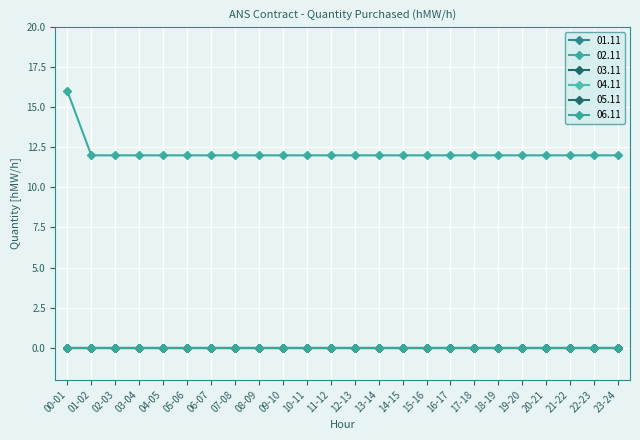

Reading left to right, list all the values displayed in this chart.

01.11: 0	0	0	0	0	0	0	0	0	0	0	0	0	0	0	0	0	0	0	0	0	0	0	0
02.11: 16	12	12	12	12	12	12	12	12	12	12	12	12	12	12	12	12	12	12	12	12	12	12	12
03.11: 0	0	0	0	0	0	0	0	0	0	0	0	0	0	0	0	0	0	0	0	0	0	0	0
04.11: 0	0	0	0	0	0	0	0	0	0	0	0	0	0	0	0	0	0	0	0	0	0	0	0
05.11: 0	0	0	0	0	0	0	0	0	0	0	0	0	0	0	0	0	0	0	0	0	0	0	0
06.11: 0	0	0	0	0	0	0	0	0	0	0	0	0	0	0	0	0	0	0	0	0	0	0	0